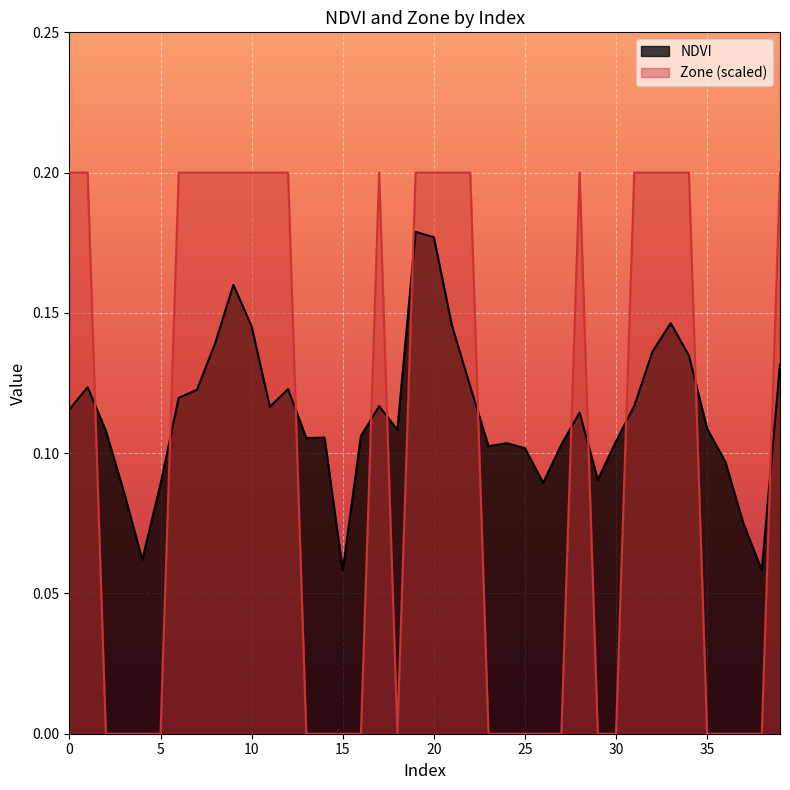

How many interior local valleys does the Zone series have?

1